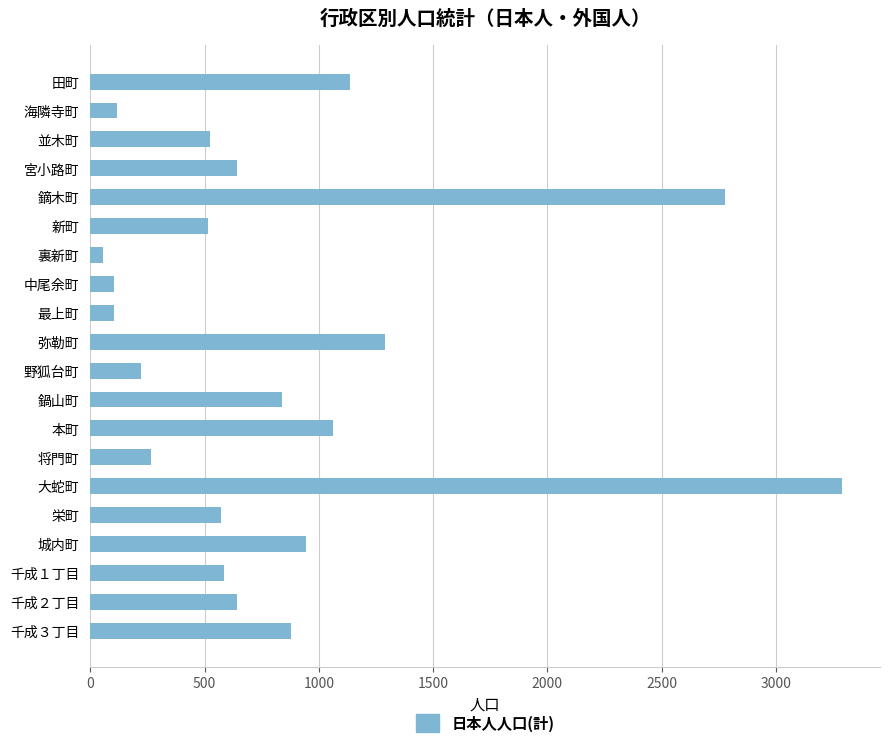

How many series are shown in this chart?

1